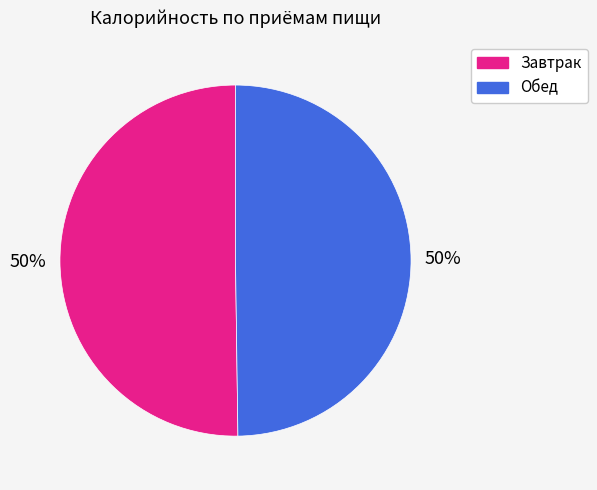

To the nearest percent, what portion does Завтрак represent?

50%